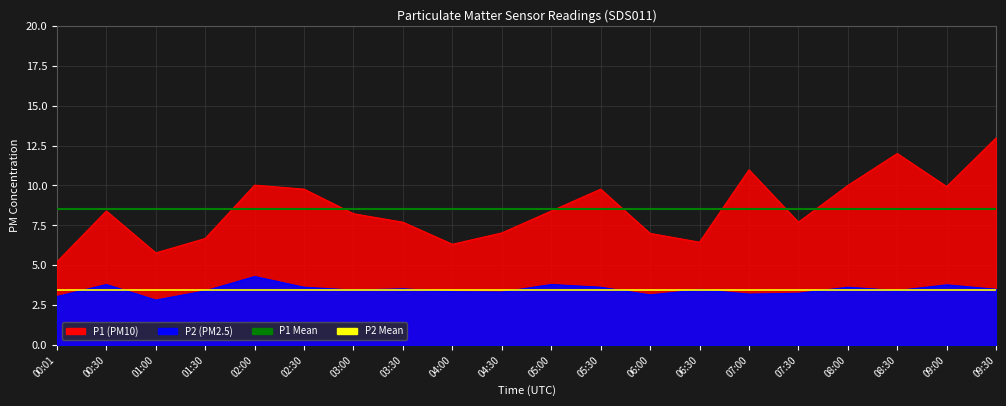

True or false: P1 Mean has a value of 8.5 at 00:30.

True